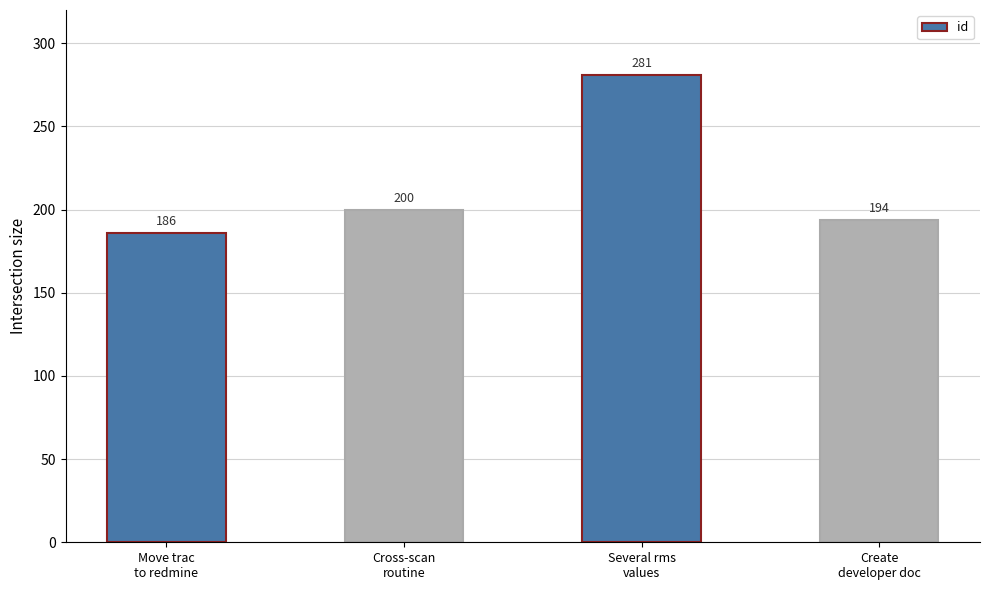

At which category does the chart reach its peak across all series?

Several rms
values